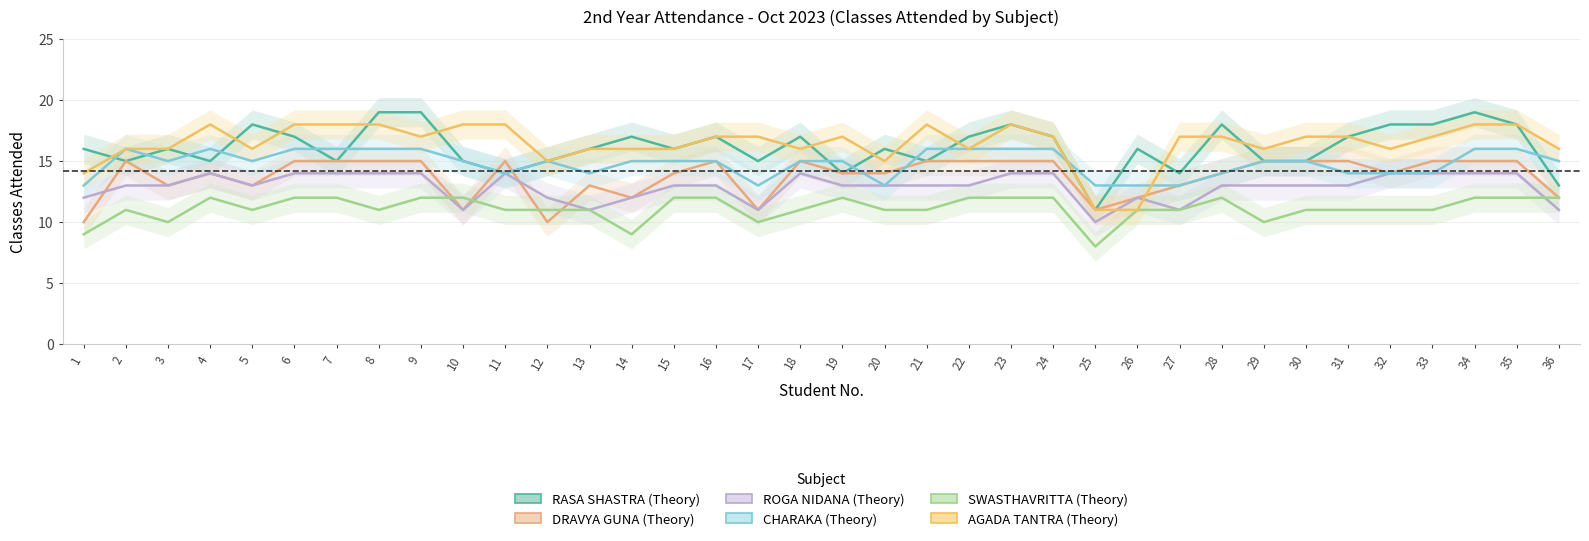

Reading left to right, list all the values displayed in this chart.

RASA SHASTRA (Theory): 16	15	16	15	18	17	15	19	19	15	14	15	16	17	16	17	15	17	14	16	15	17	18	17	11	16	14	18	15	15	17	18	18	19	18	13
DRAVYA GUNA (Theory): 10	15	13	14	13	15	15	15	15	11	15	10	13	12	14	15	11	15	14	14	15	15	15	15	11	12	13	14	15	15	15	14	15	15	15	12
ROGA NIDANA (Theory): 12	13	13	14	13	14	14	14	14	11	14	12	11	12	13	13	11	14	13	13	13	13	14	14	10	12	11	13	13	13	13	14	14	14	14	11
CHARAKA (Theory): 13	16	15	16	15	16	16	16	16	15	14	15	14	15	15	15	13	15	15	13	16	16	16	16	13	13	13	14	15	15	14	14	14	16	16	15
SWASTHAVRITTA (Theory): 9	11	10	12	11	12	12	11	12	12	11	11	11	9	12	12	10	11	12	11	11	12	12	12	8	11	11	12	10	11	11	11	11	12	12	12
AGADA TANTRA (Theory): 14	16	16	18	16	18	18	18	17	18	18	15	16	16	16	17	17	16	17	15	18	16	18	17	11	11	17	17	16	17	17	16	17	18	18	16